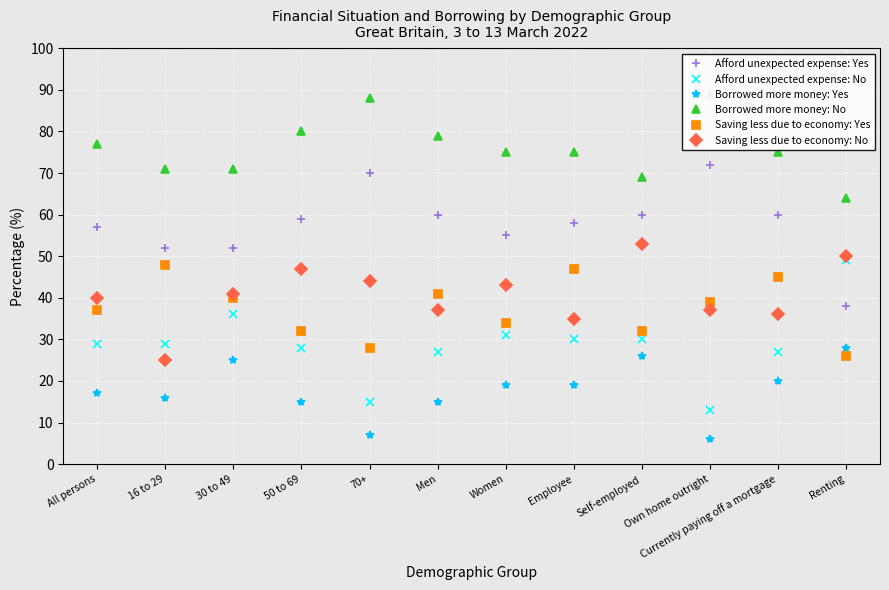

What is the greatest value displayed?

89